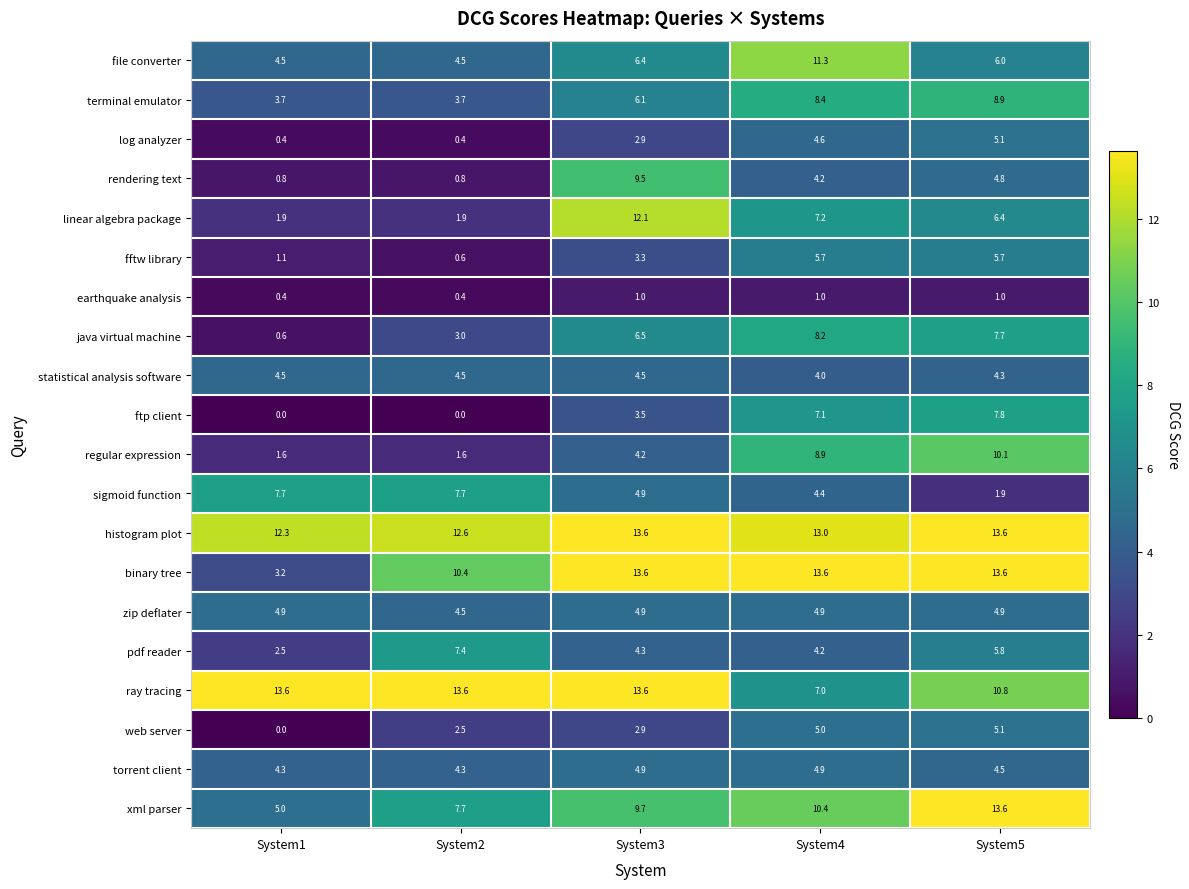

What is the average value of the torrent client series?

4.6